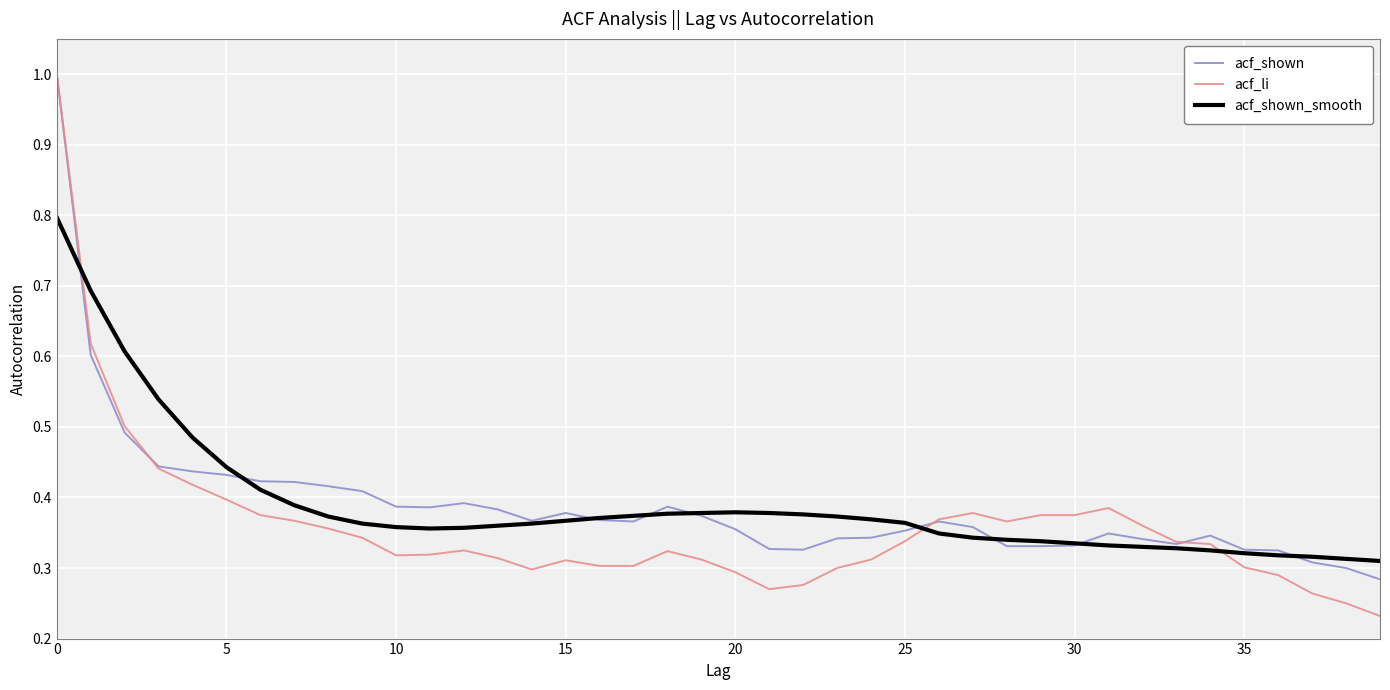

After their last crossing, which series has the higher values: acf_shown or acf_shown_smooth?

acf_shown_smooth